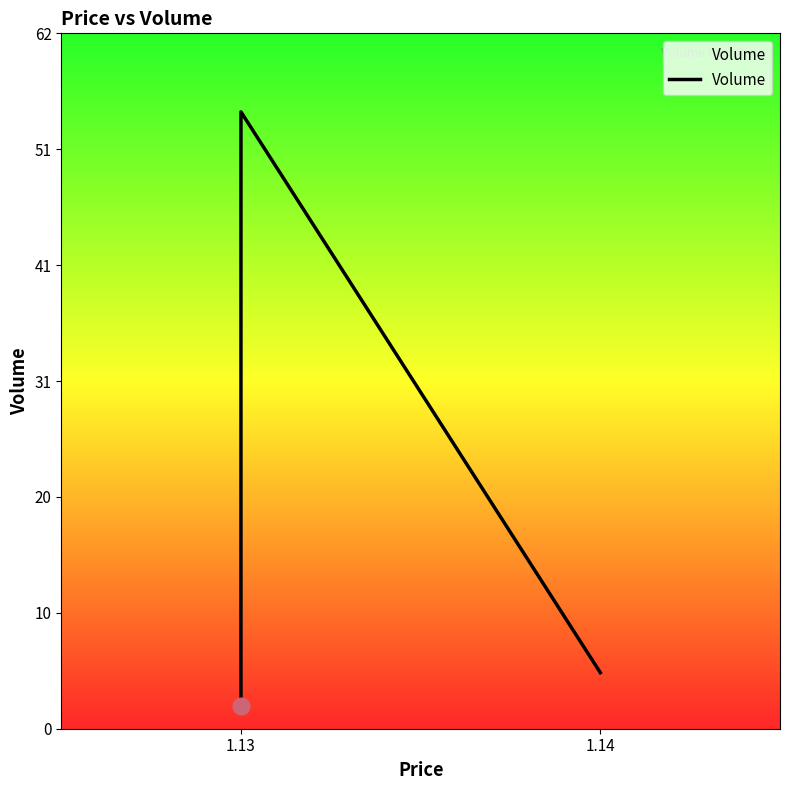

Reading left to right, what are all the values shown in this chart?

2	55	5